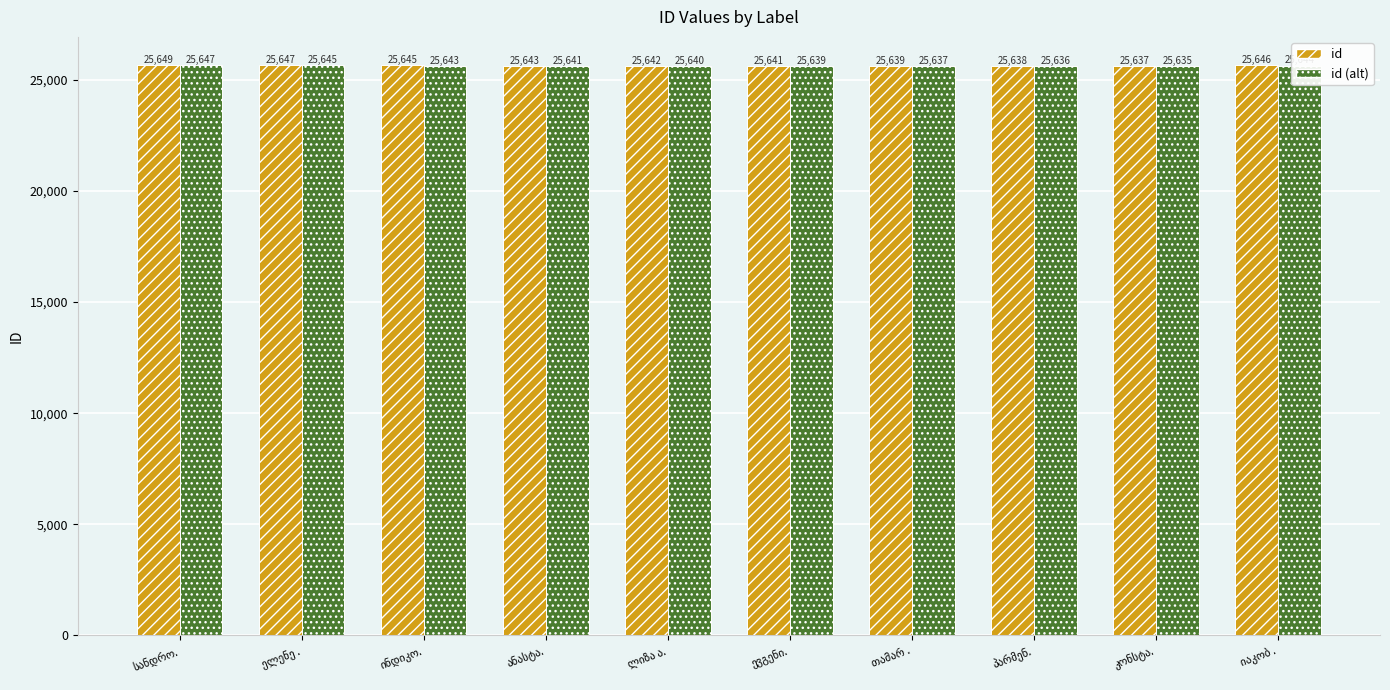

What is the average value of the id series?

25643